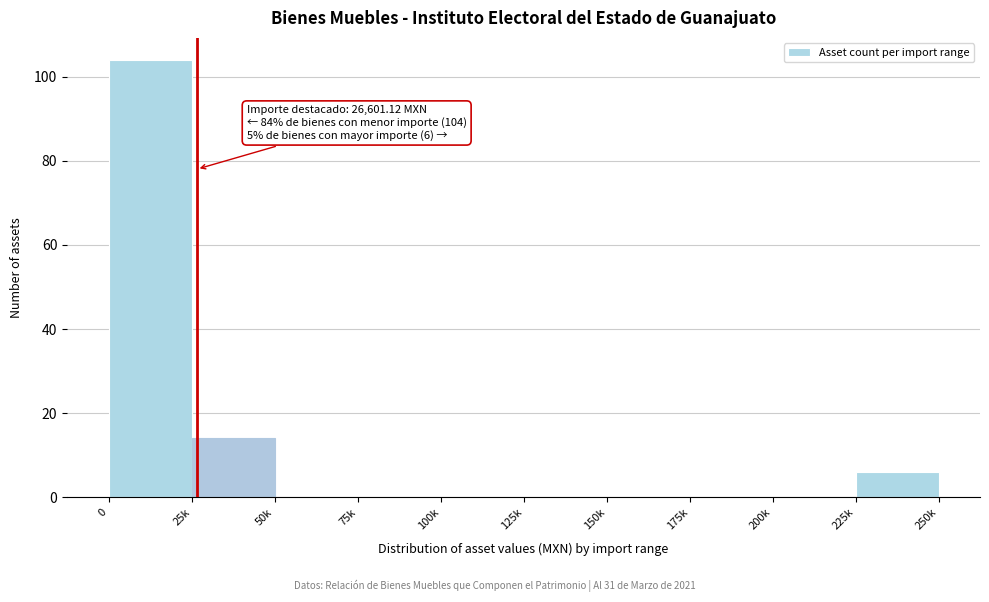

Reading left to right, what are all the values shown in this chart?

0=104	25k=14	50k=0	75k=0	100k=0	125k=0	150k=0	175k=0	200k=0	225k=6